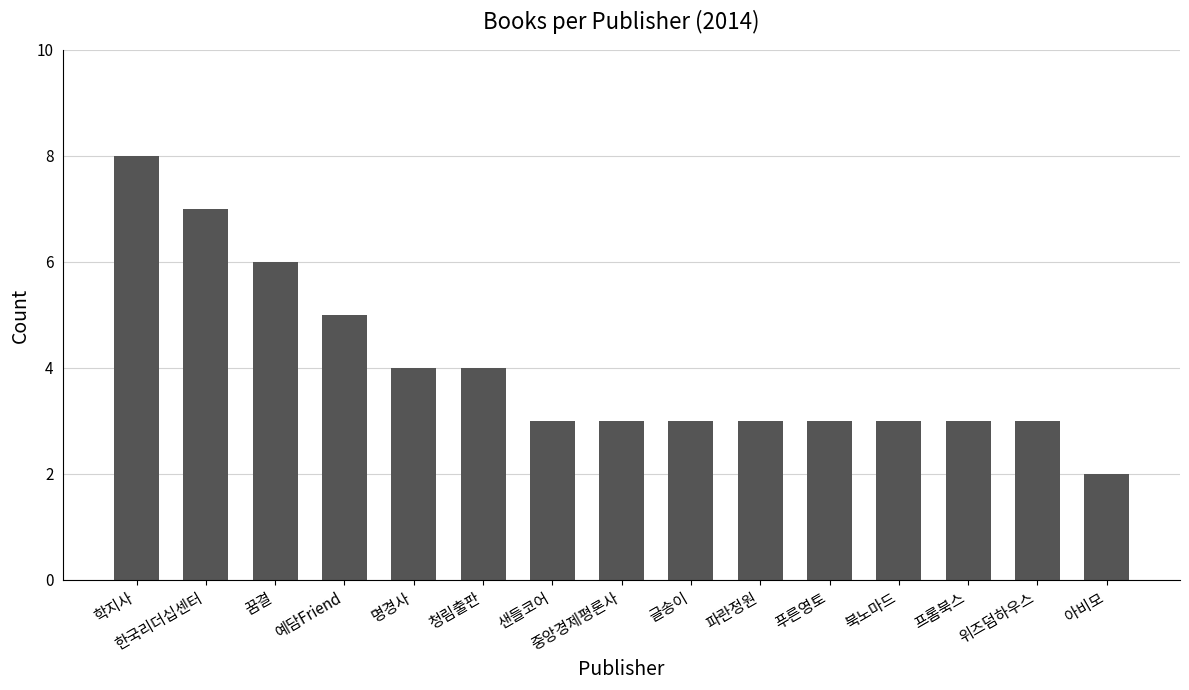

What is the label of the 1st bar from the right?

아비모